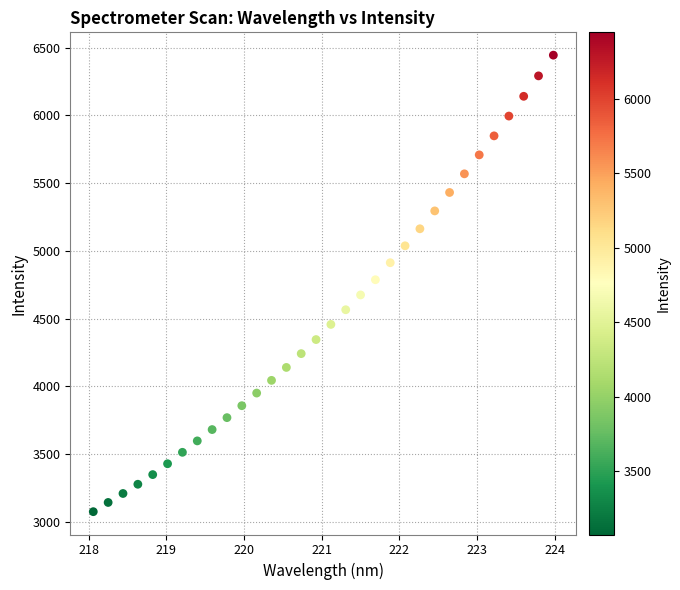

What is the range of X values (max minus min)?

5.9